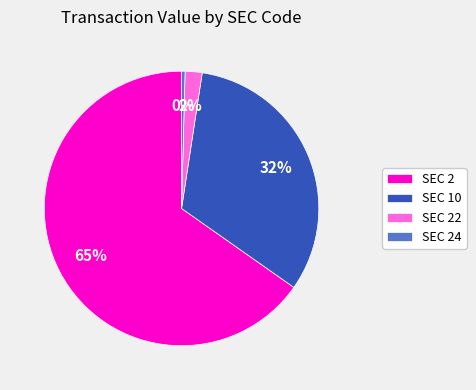

Rank the categories by value from highest to lowest.

SEC 2, SEC 10, SEC 22, SEC 24